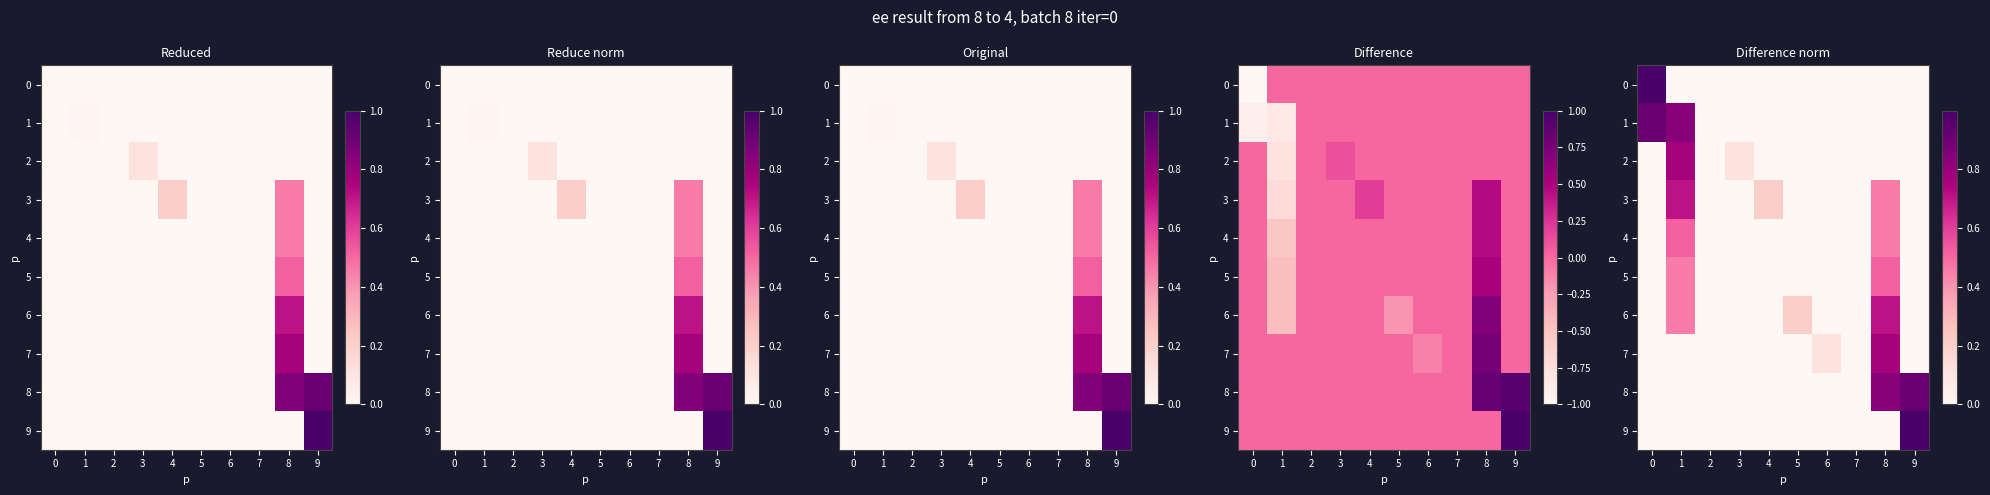

Which category has the highest value in the 6 series?

8